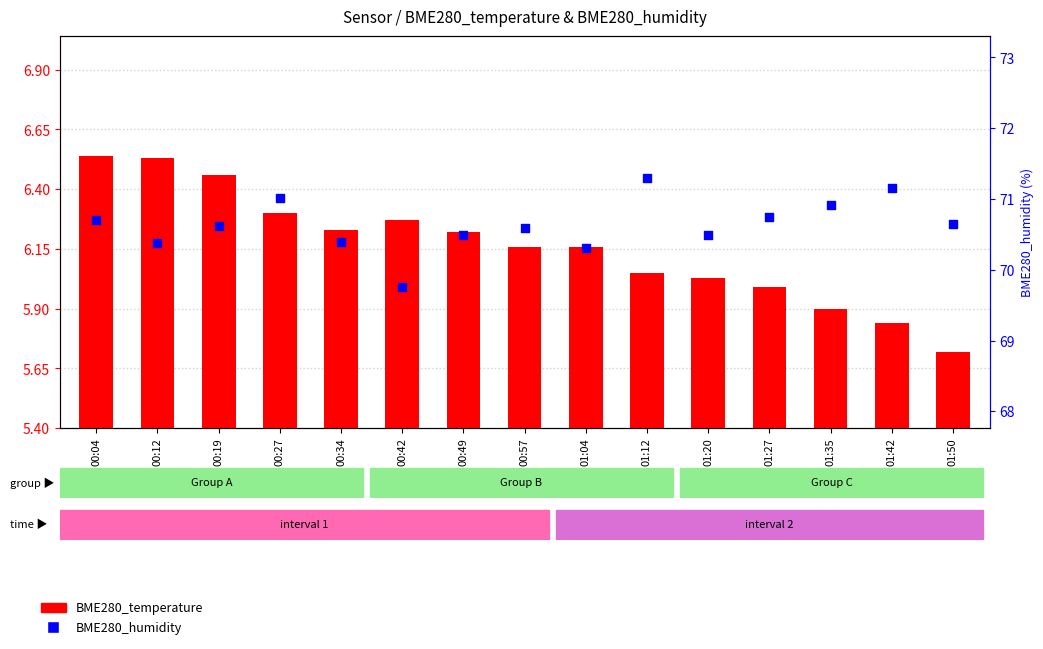

Which series has the largest total across all categories?

BME280_humidity